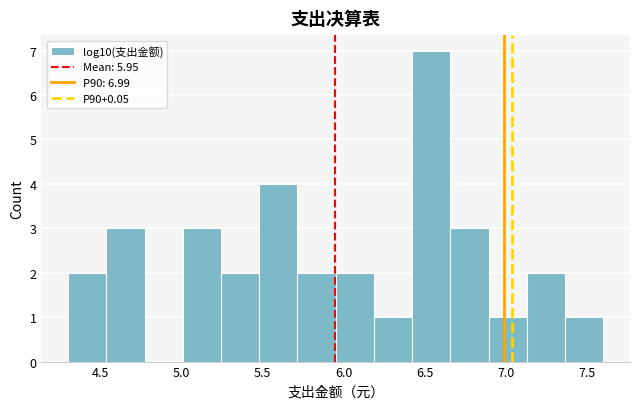

Over which range of the x-axis is the bar tallest?

6.40 to 6.65